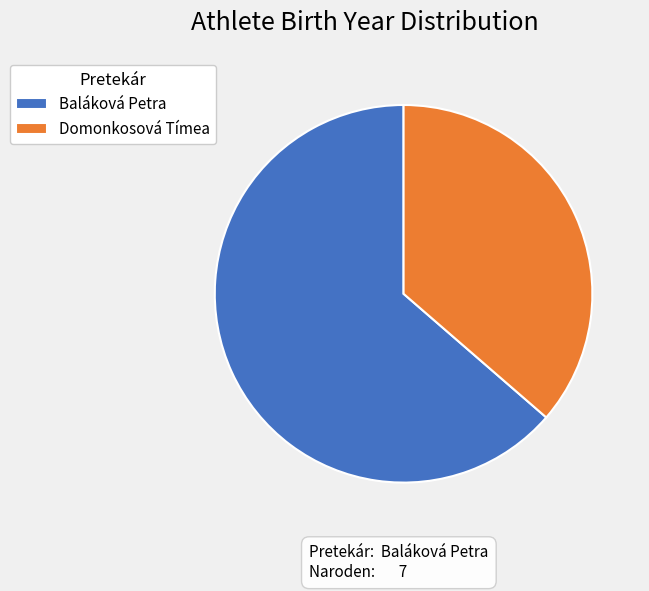

Rank the categories by value from highest to lowest.

Baláková Petra, Domonkosová Tímea